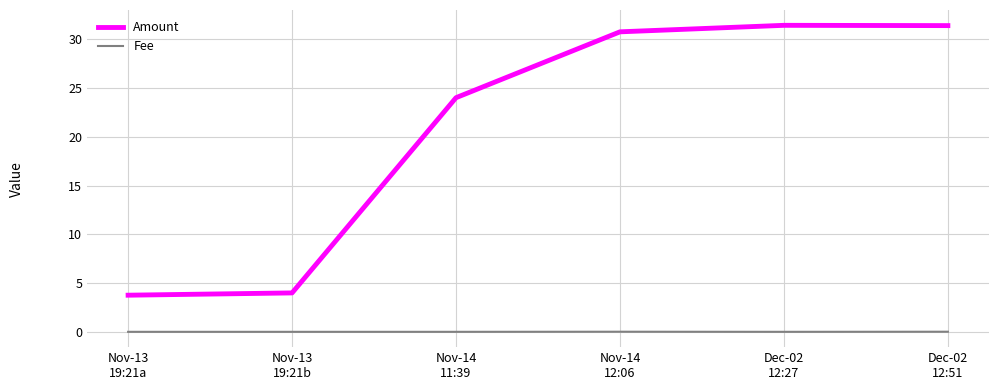

True or false: Amount and Fee cross at least once.

False